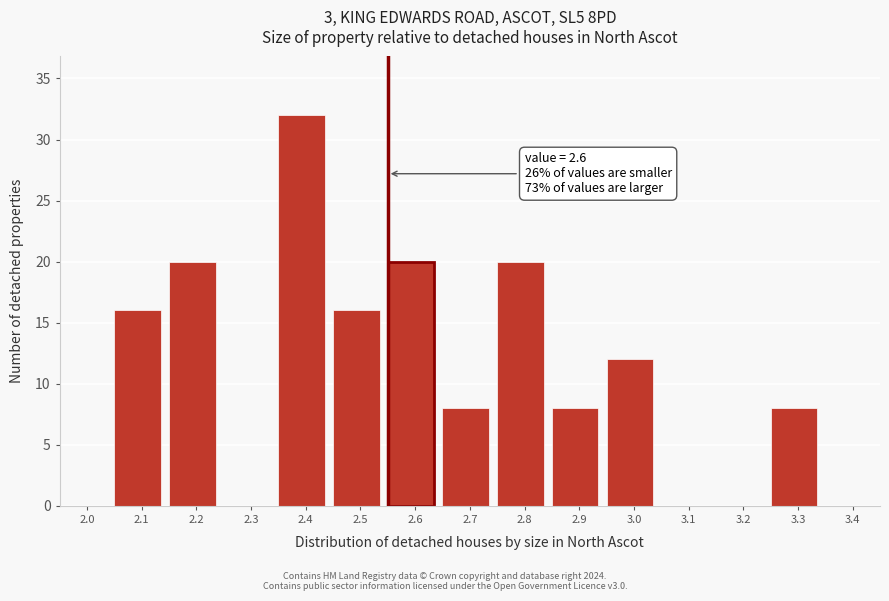

Reading left to right, extract all data points from this chart.

2.0=0	2.1=16	2.2=20	2.3=0	2.4=32	2.5=16	2.6=20	2.7=8	2.8=20	2.9=8	3.0=12	3.1=0	3.2=0	3.3=8	3.4=0